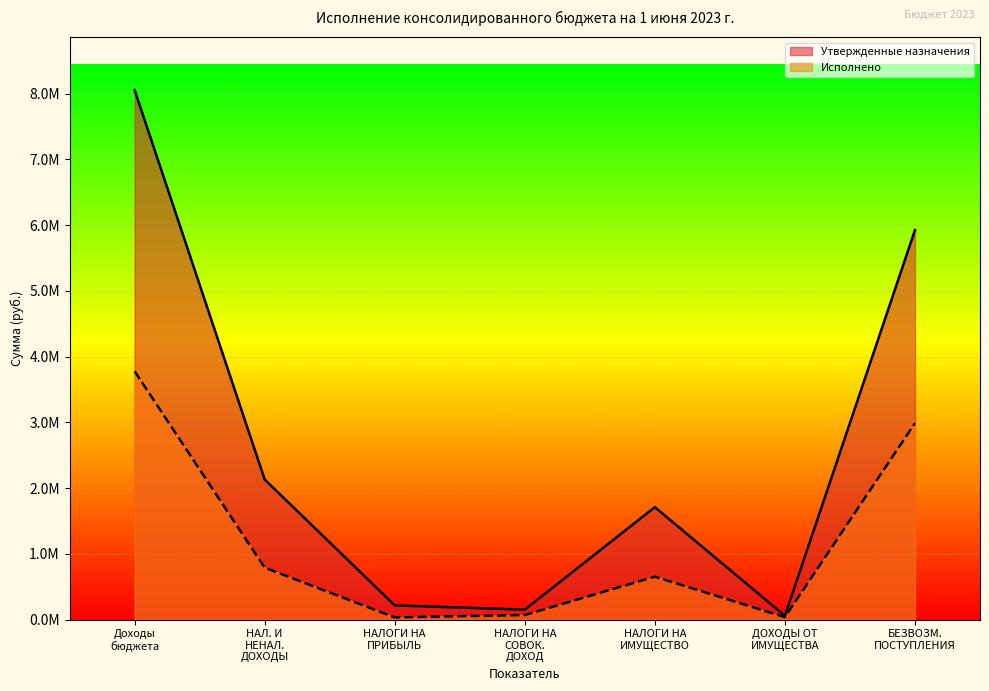

What are all the series names shown in the legend?

Утвержденные назначения, Исполнено